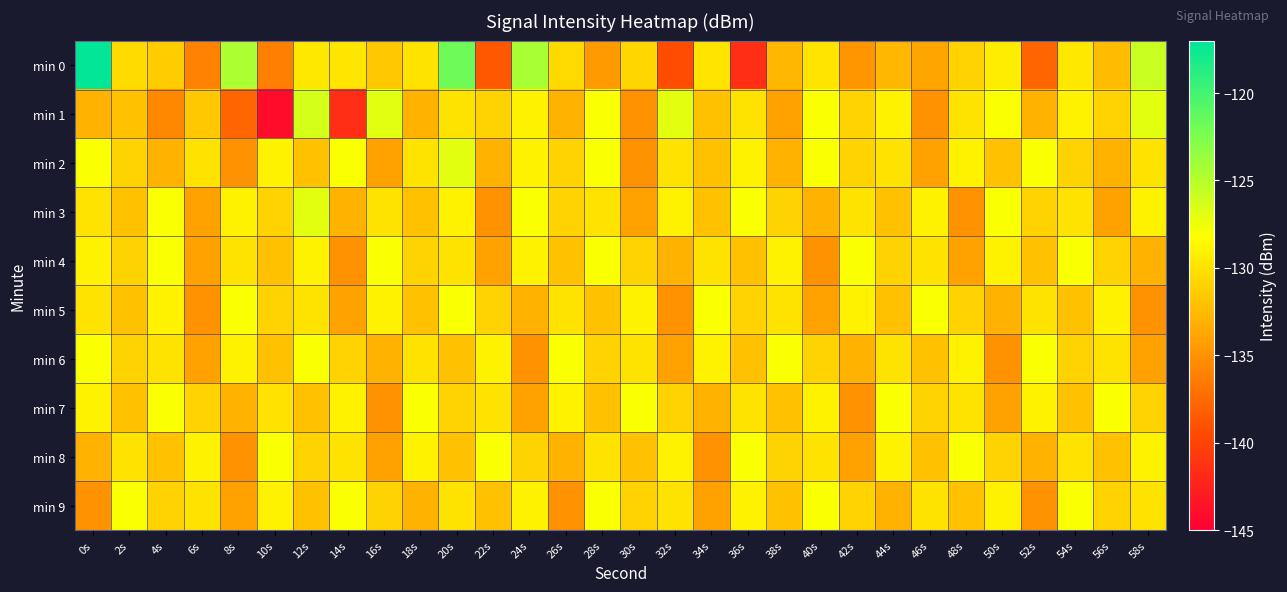

Which has a higher value, 0s or 8s?

0s